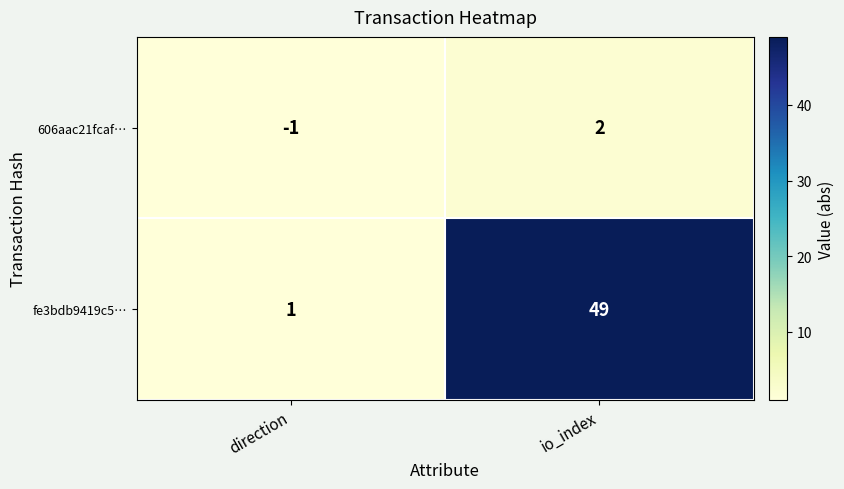

At which label is 606aac21fcaf… closest to 0?

direction